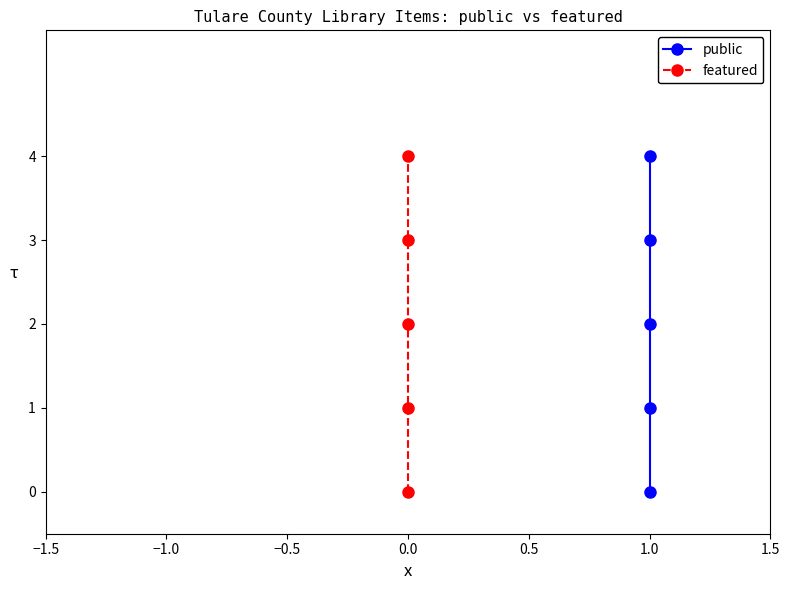

What value does the public series have at 1.0?

4